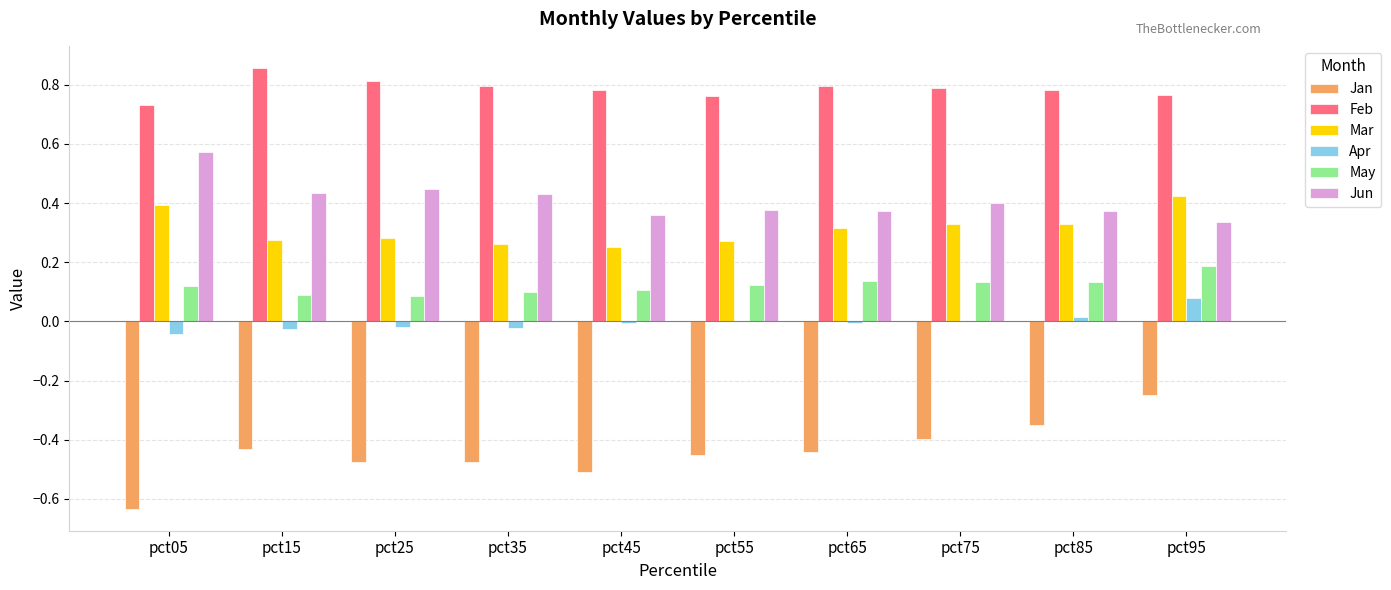

True or false: May has a value of 0.2 at pct05.

False